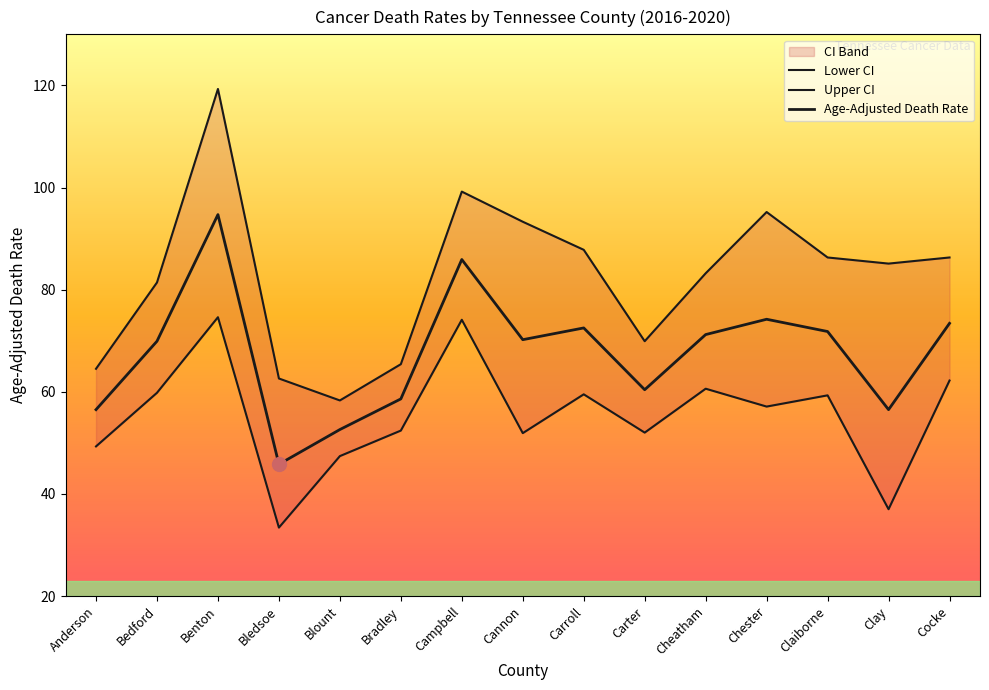

Where is the first local maximum for Lower CI?

Benton